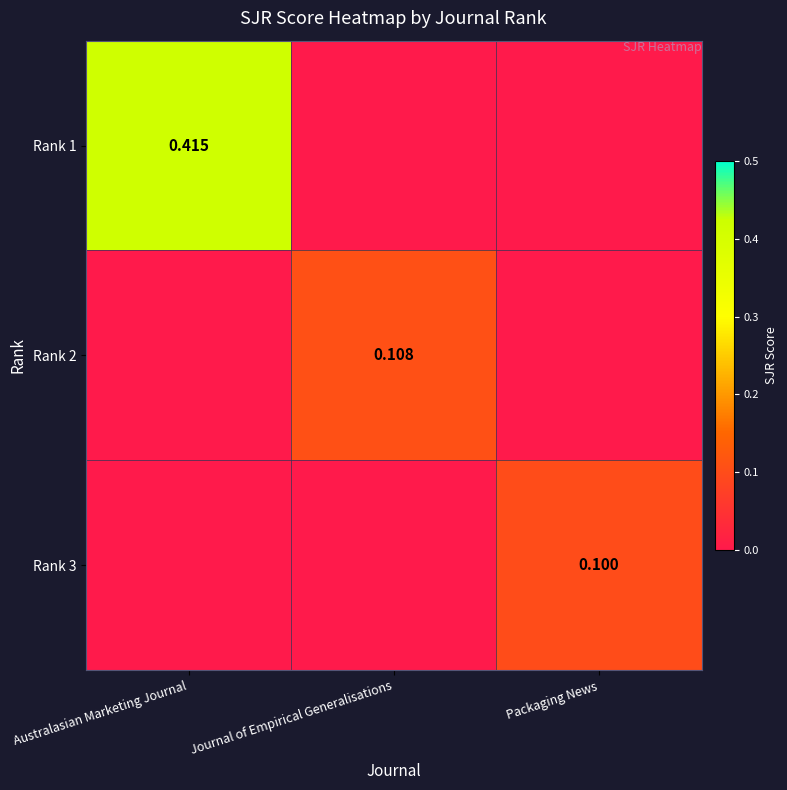

What is the sum of all Rank 1 values?

0.4